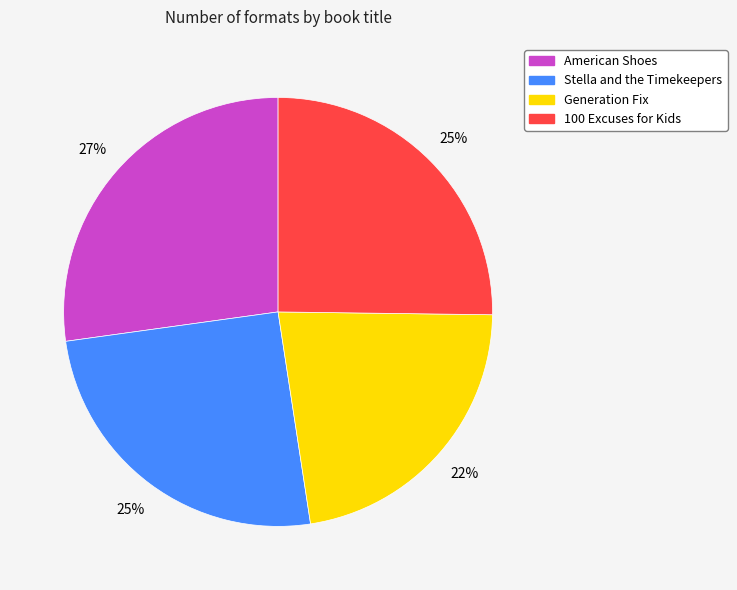

Count the number of slices in the pie.

4